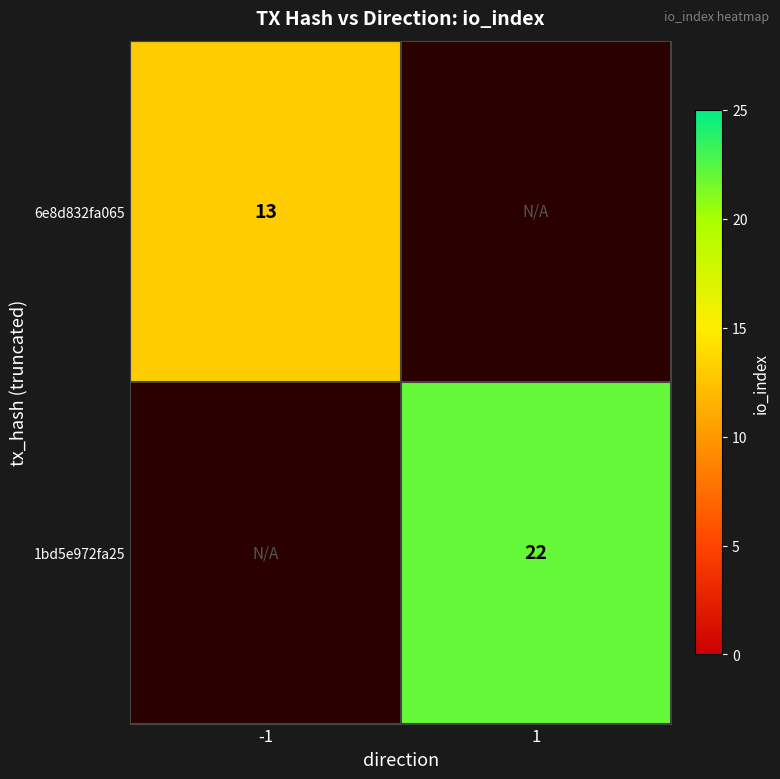

The value of 6e8d832fa065 at -1 is 19. True or false?

False